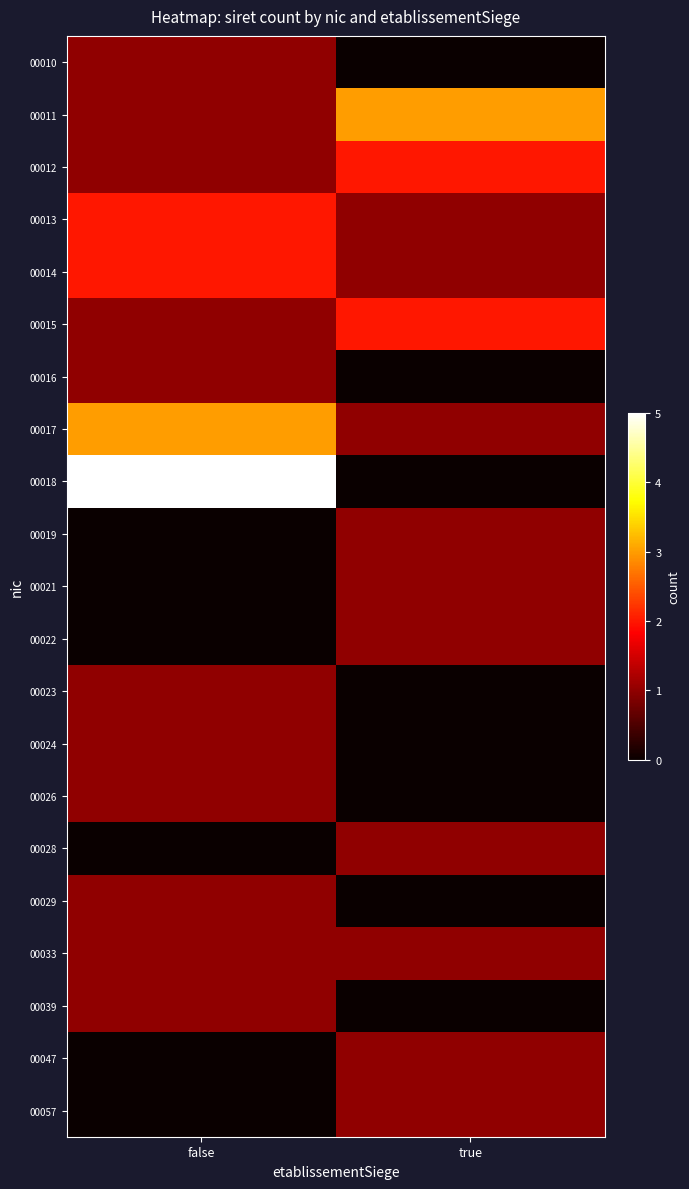

Is it true that 00018 equals 3 at true?

False